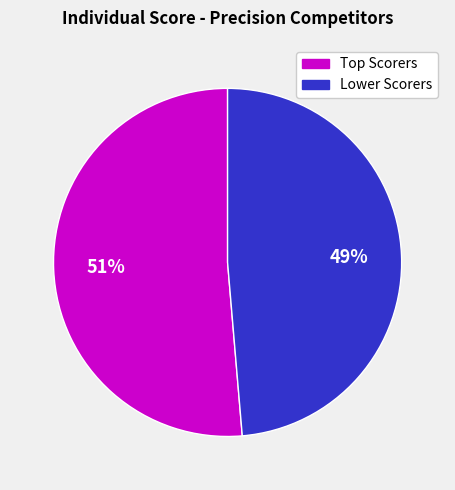

Does any single category account for the majority?

Yes